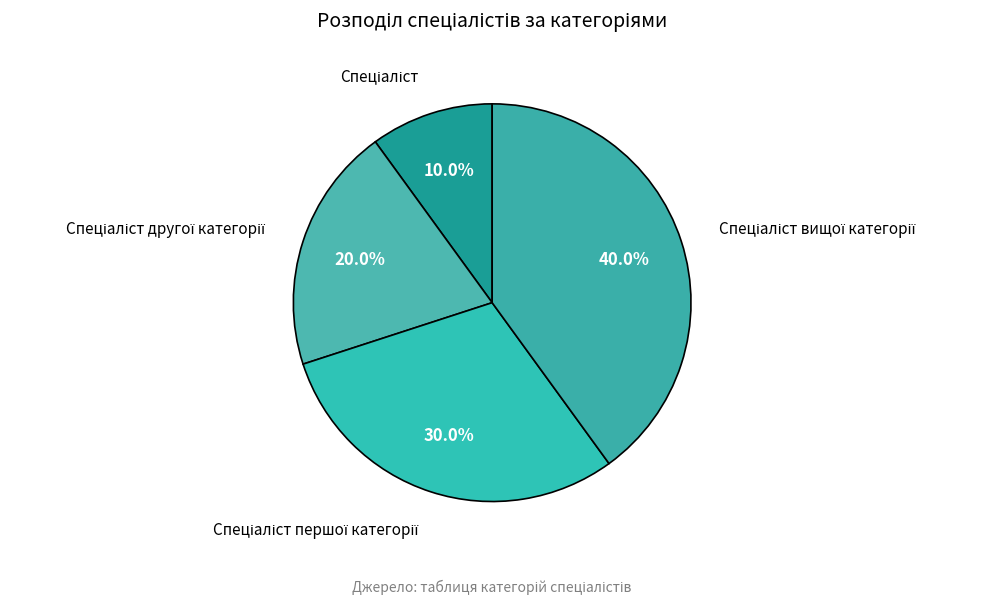

Count the number of slices in the pie.

4